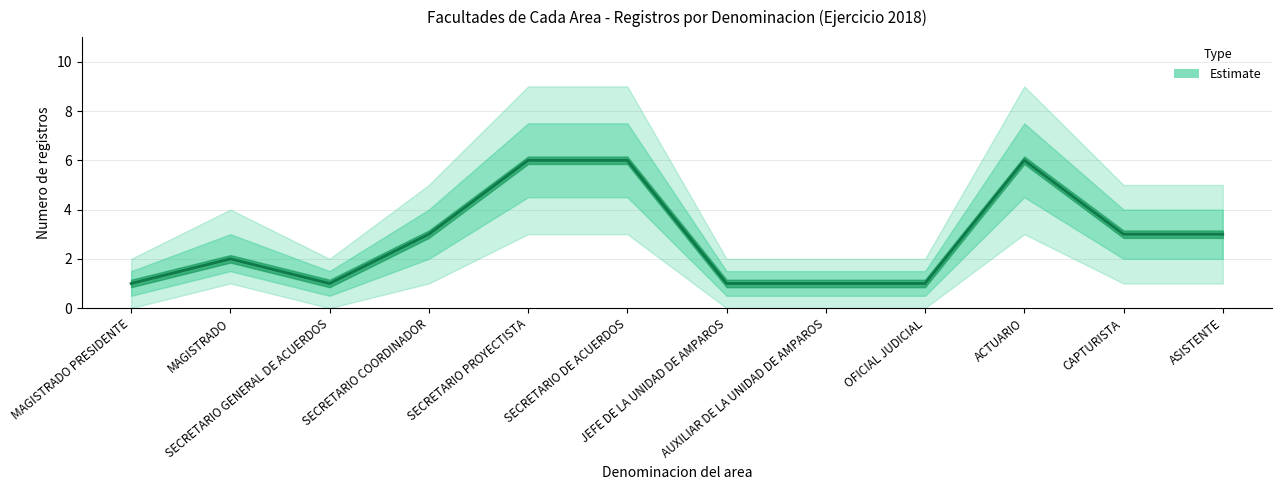

List the labels in order of value, largest first.

SECRETARIO PROYECTISTA, SECRETARIO DE ACUERDOS, ACTUARIO, SECRETARIO COORDINADOR, CAPTURISTA, ASISTENTE, MAGISTRADO, MAGISTRADO PRESIDENTE, SECRETARIO GENERAL DE ACUERDOS, JEFE DE LA UNIDAD DE AMPAROS, AUXILIAR DE LA UNIDAD DE AMPAROS, OFICIAL JUDICIAL